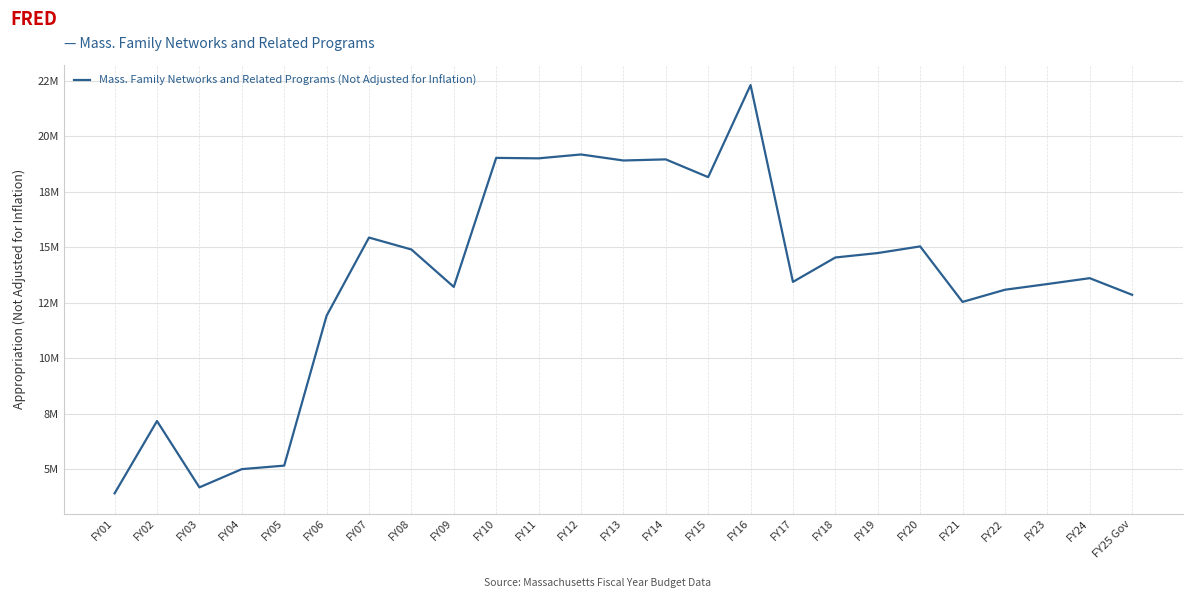

Does the chart display data point markers on the line(s)?

No